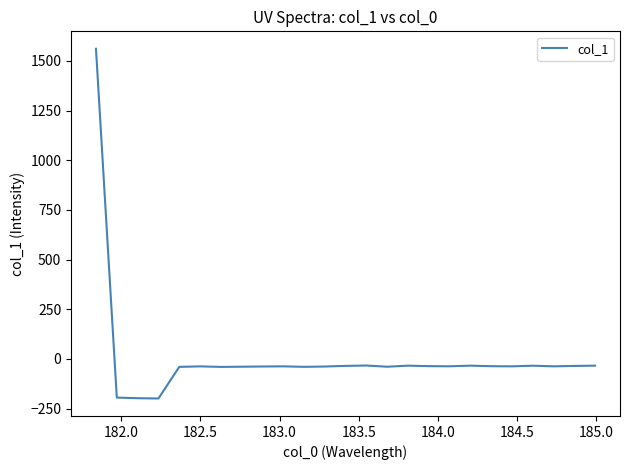

What is the smallest value displayed?

-199.1